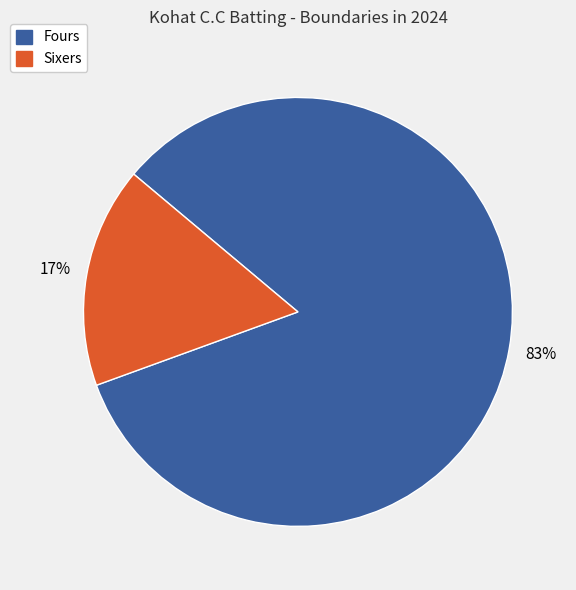

Rank the categories by value from highest to lowest.

Fours, Sixers